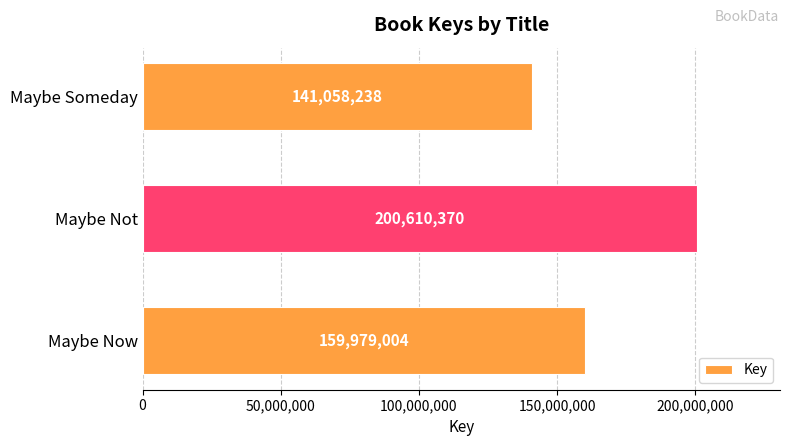

What is the difference between the values at Maybe Not and Maybe Someday?

59552132